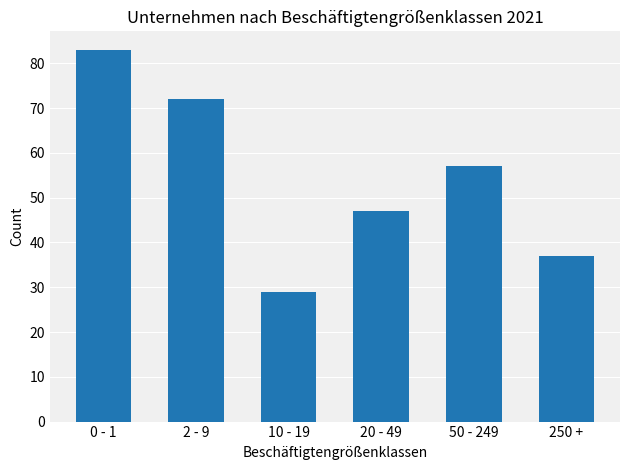

Reading left to right, extract all data points from this chart.

0 - 1=83	2 - 9=72	10 - 19=29	20 - 49=47	50 - 249=57	250 +=37